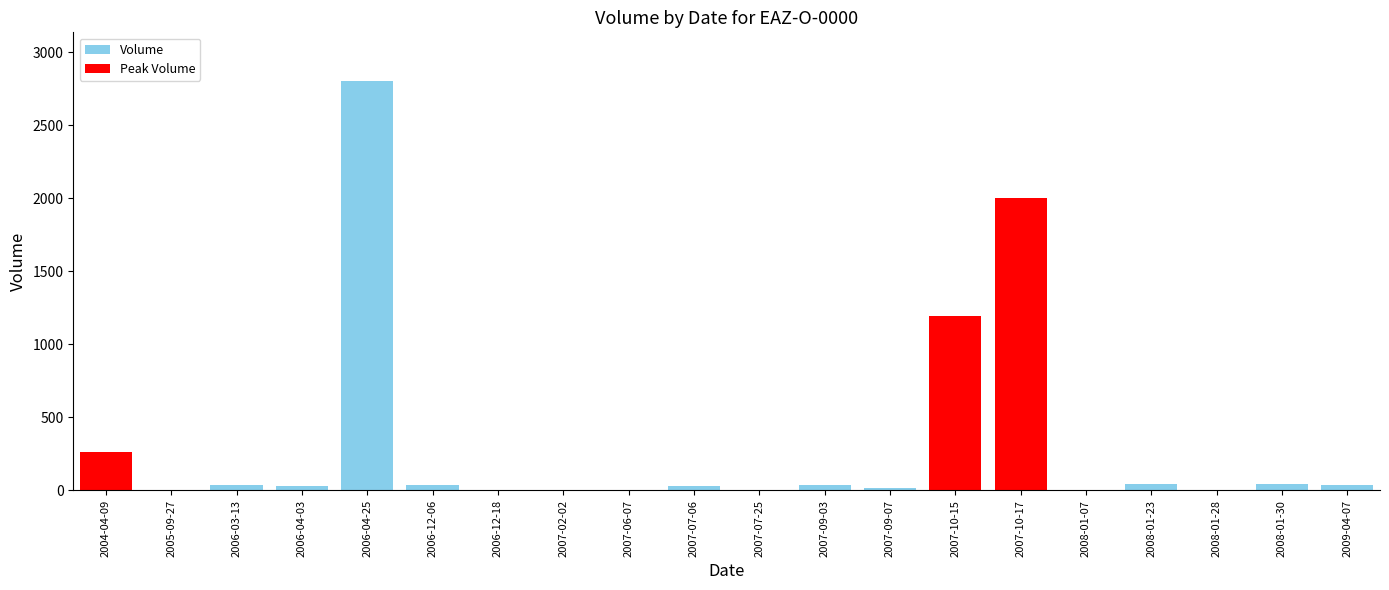

Which label corresponds to the largest value in the chart?

2006-04-25